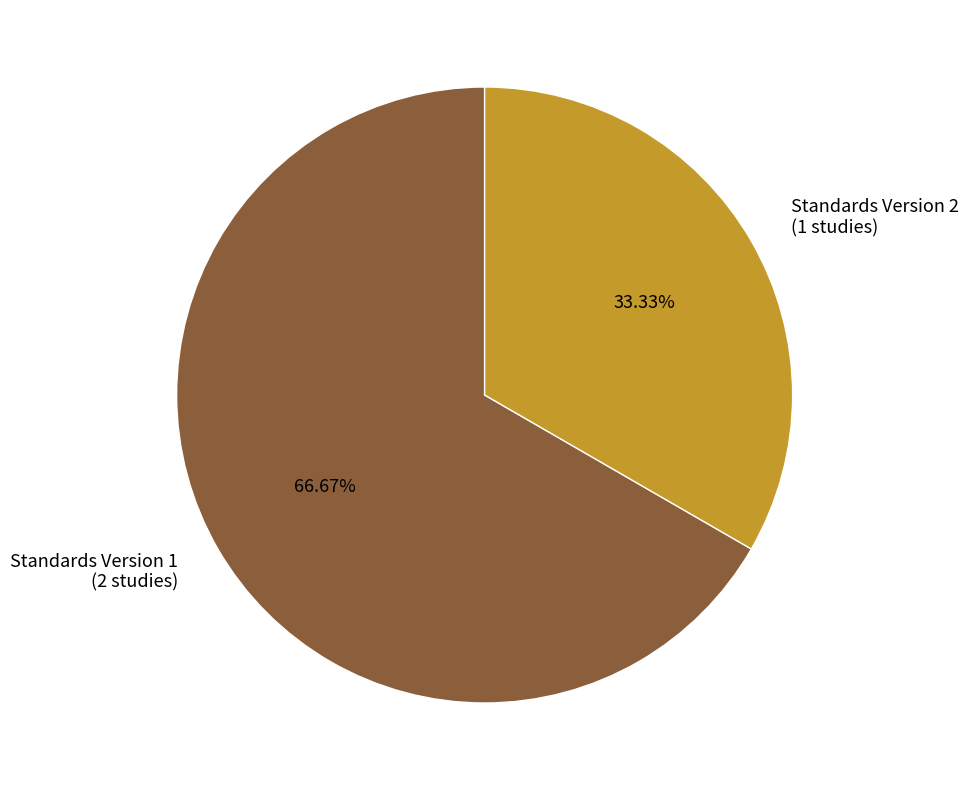

Combined, do Standards Version 1 (2 studies) and Standards Version 2 (1 studies) account for over 50%?

Yes